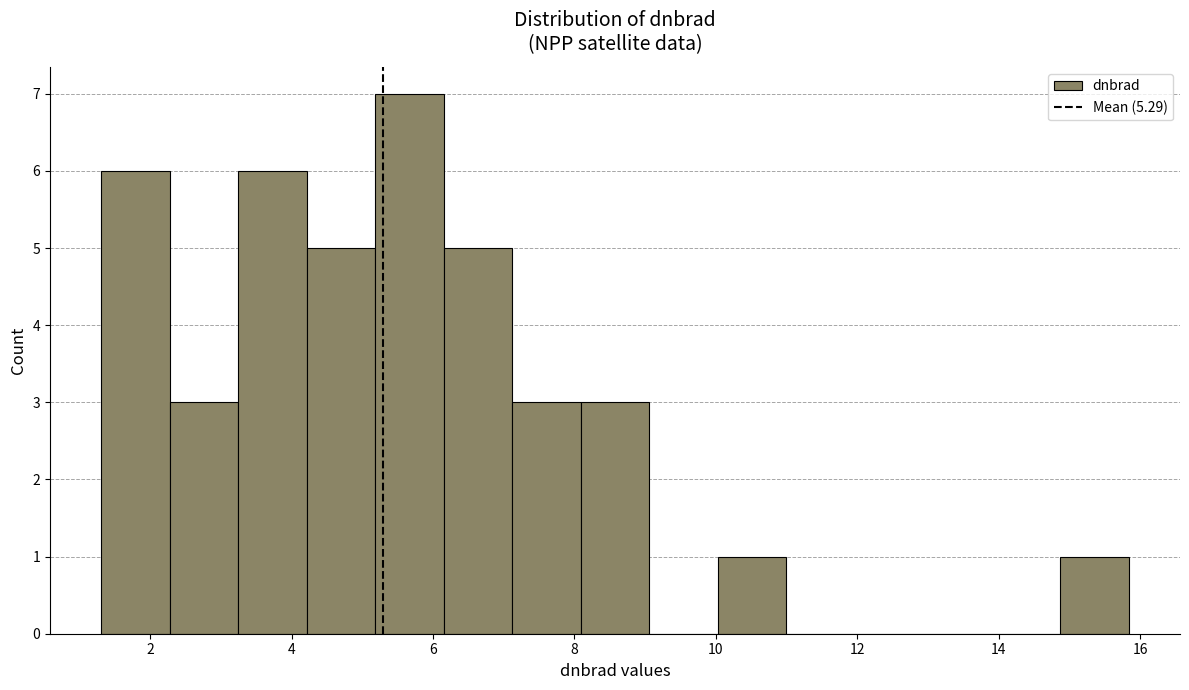

Reading left to right, list every bar in this chart as the range it spans on the x-axis followed by its height. Neither the bar edges nor the heights are printed on the chart, so give them approximately, as read against the axes.

1.4 to 2.2: 6
2.2 to 3.2: 3
3.2 to 4.2: 6
4.2 to 5.2: 5
5.2 to 6.2: 7
6.2 to 7.2: 5
7.2 to 8.0: 3
8.0 to 9.0: 3
9.0 to 10.0: 0
10.0 to 11.0: 1
11.0 to 12.0: 0
12.0 to 13.0: 0
13.0 to 14.0: 0
14.0 to 14.8: 0
14.8 to 15.8: 1